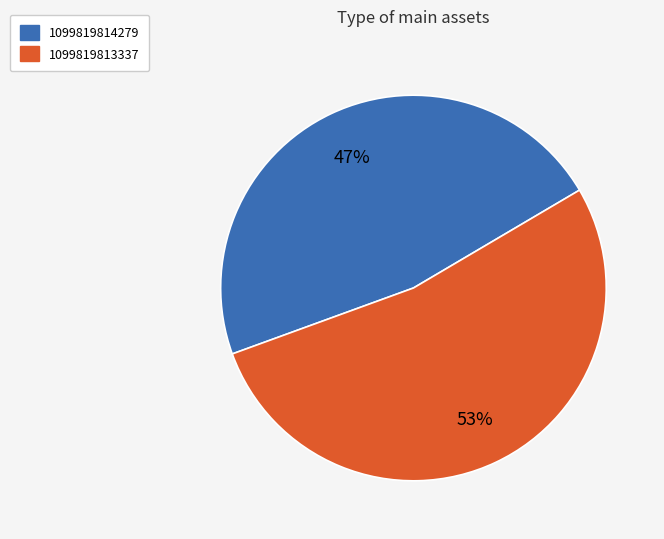

Which has a higher value, 1099819814279 or 1099819813337?

1099819813337